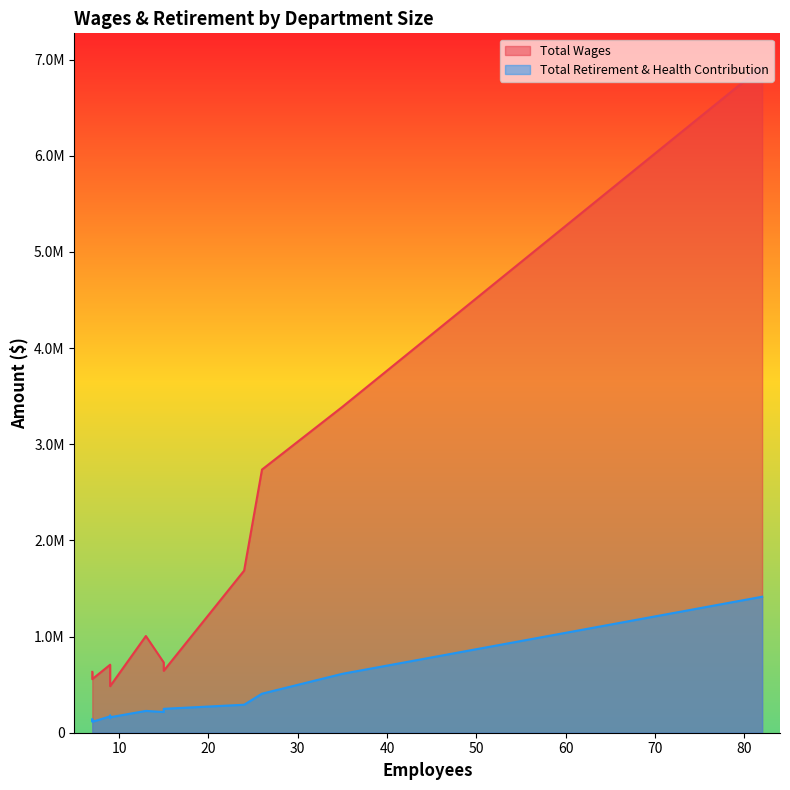

What is the maximum value for Total Retirement & Health Contribution?

1414204